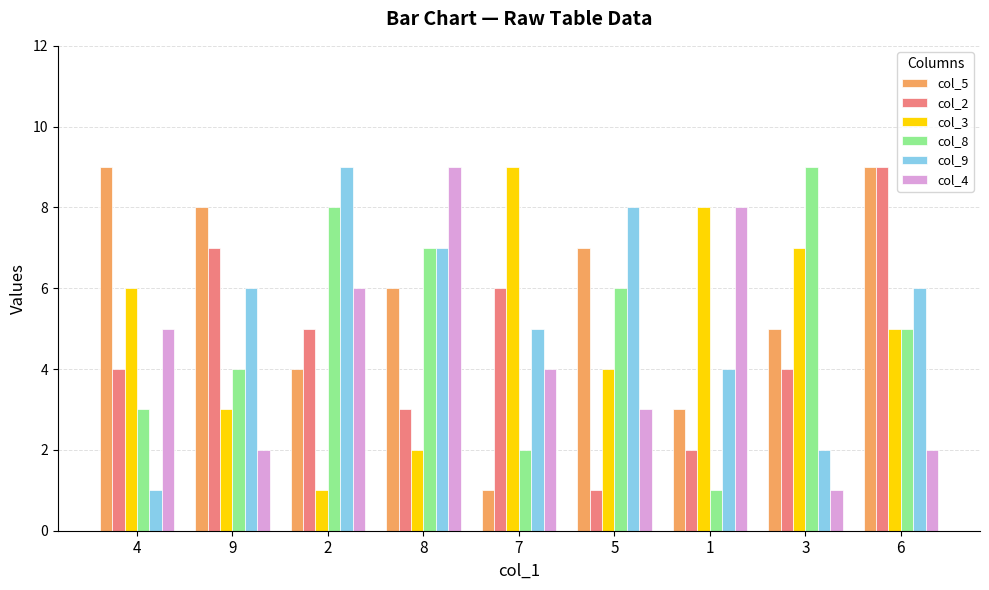

What is the difference between the maximum and minimum values in the col_3 series?

8